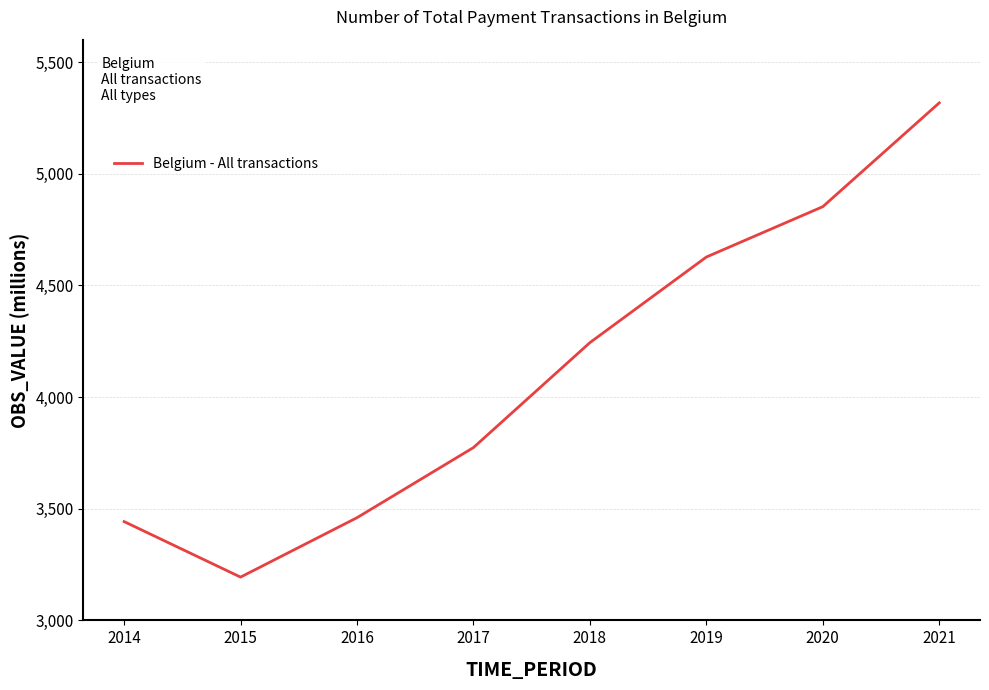

At which label does the data first exceed 4243?

2018